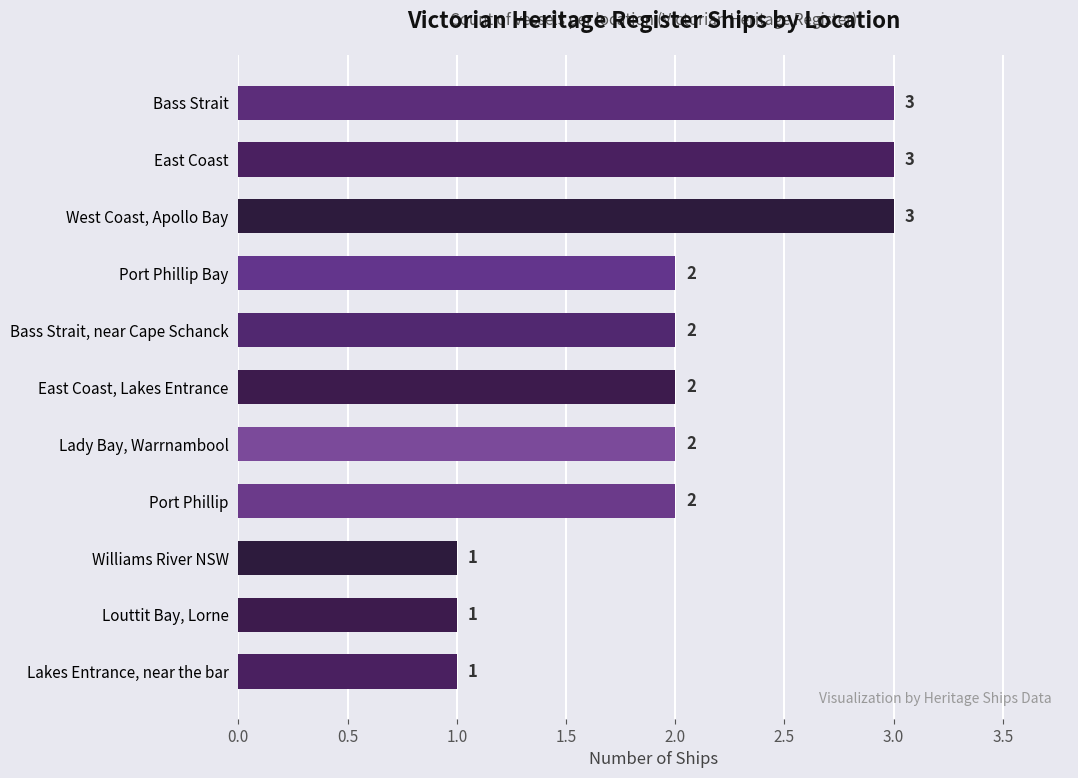

What is the minimum value shown in the chart?

1